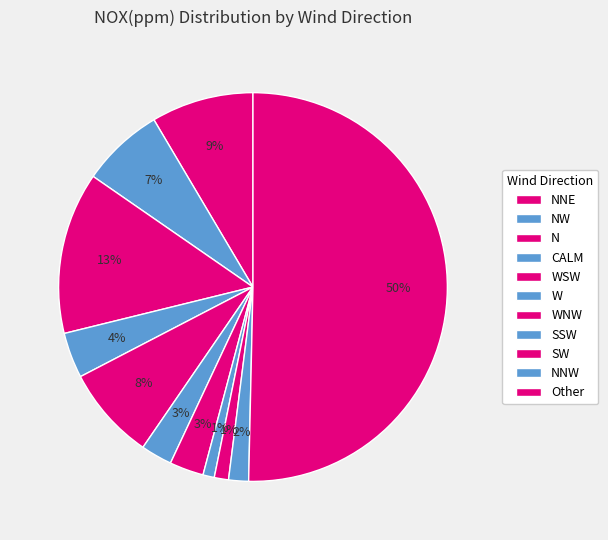

How many slices are in this pie chart?

11